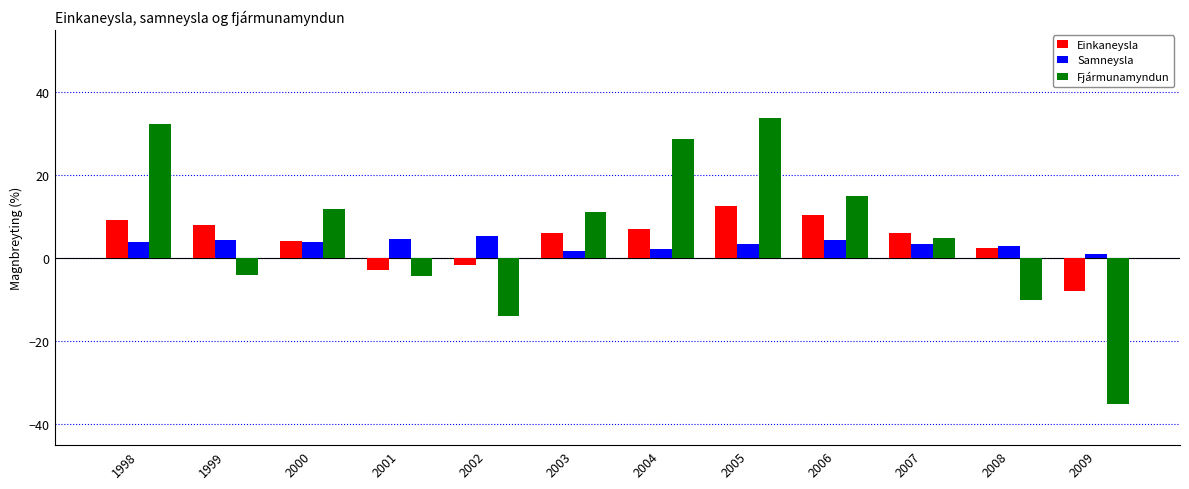

At which category is the sum across all series the highest?

2005